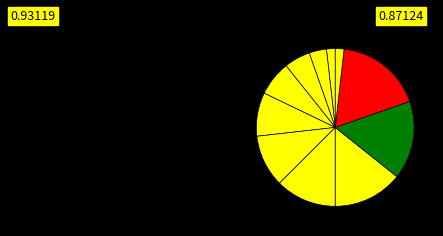

How many slices are in this pie chart?

11